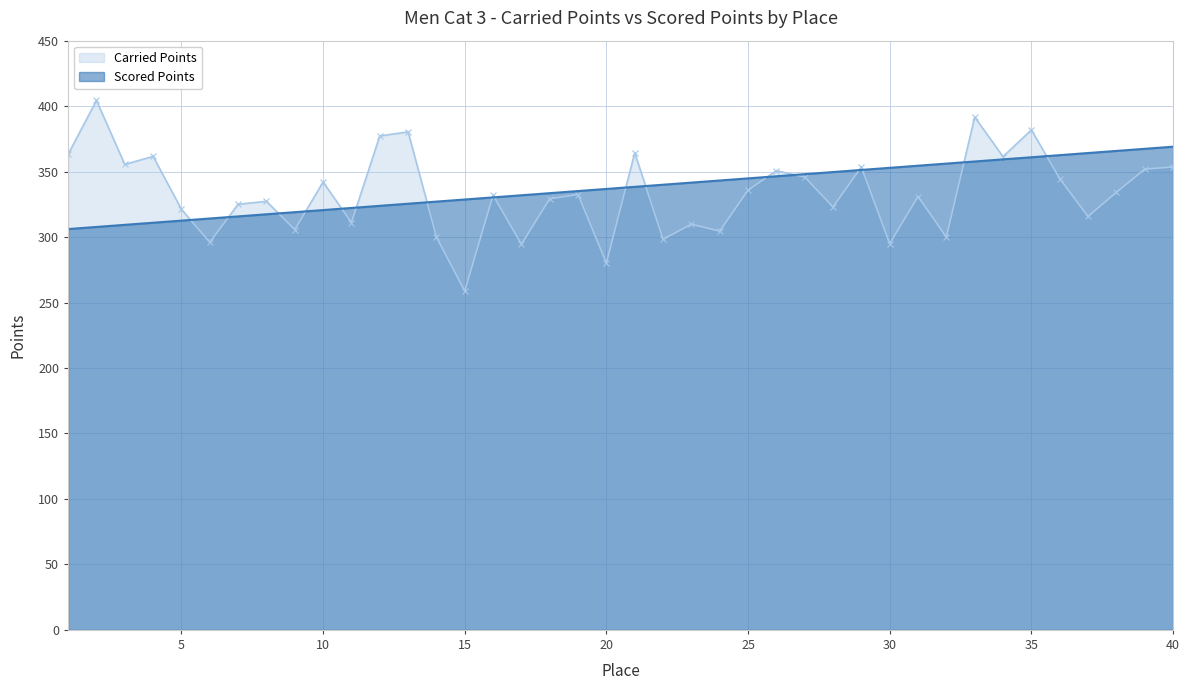

Which series has the largest total across all categories?

Scored Points